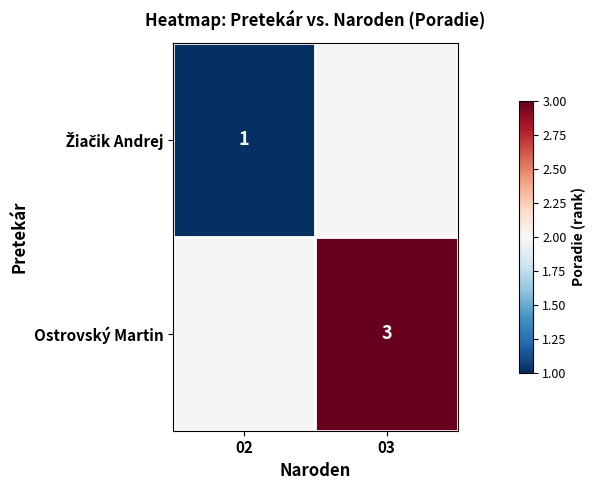

The value of Ostrovský Martin at 03 is 2. True or false?

False